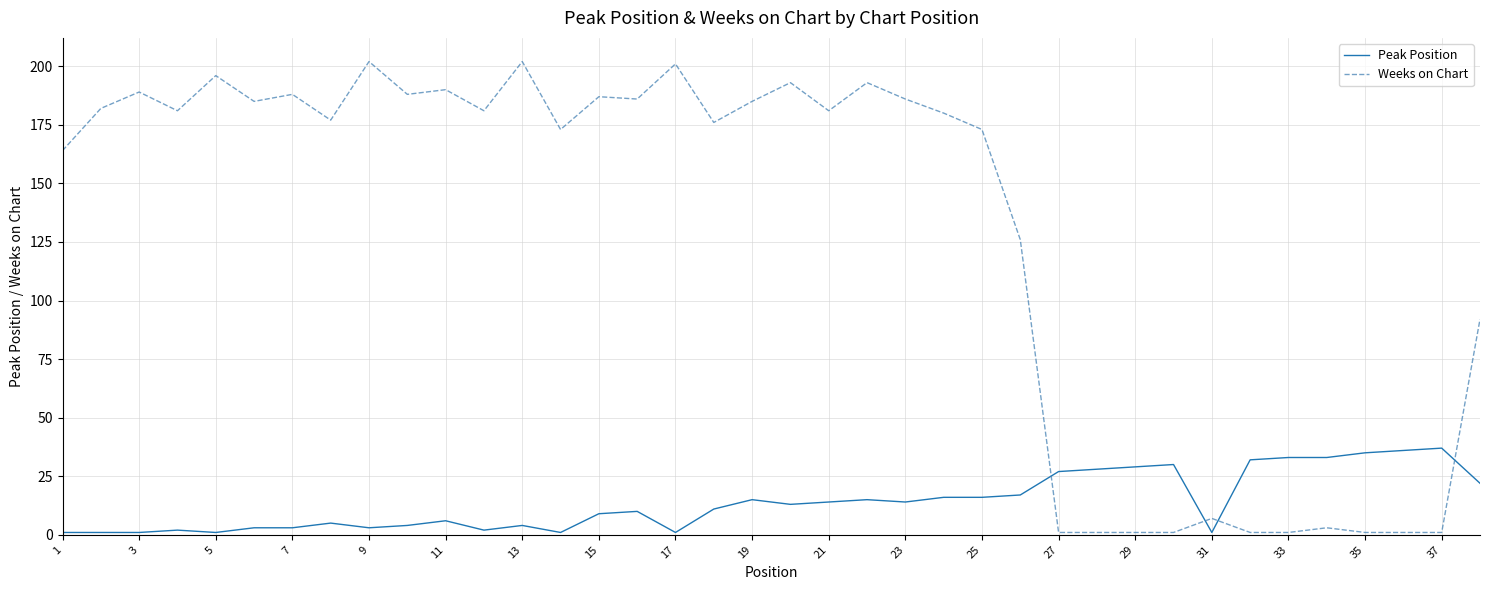

What is the smallest value displayed?

1